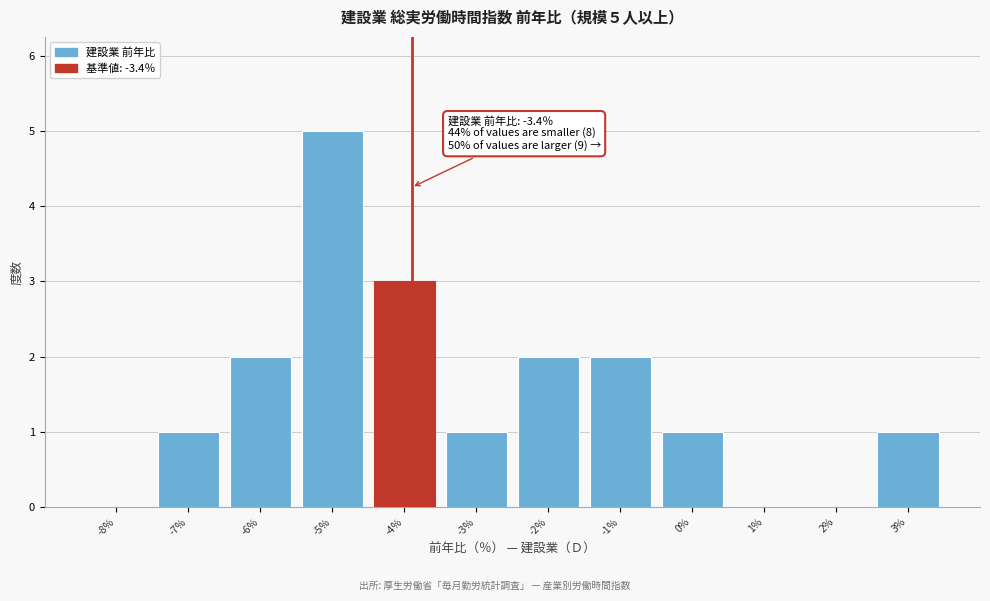

Reading left to right, list all the values displayed in this chart.

-8%=0	-7%=1	-6%=2	-5%=5	-4%=3	-3%=1	-2%=2	-1%=2	0%=1	1%=0	2%=0	3%=1